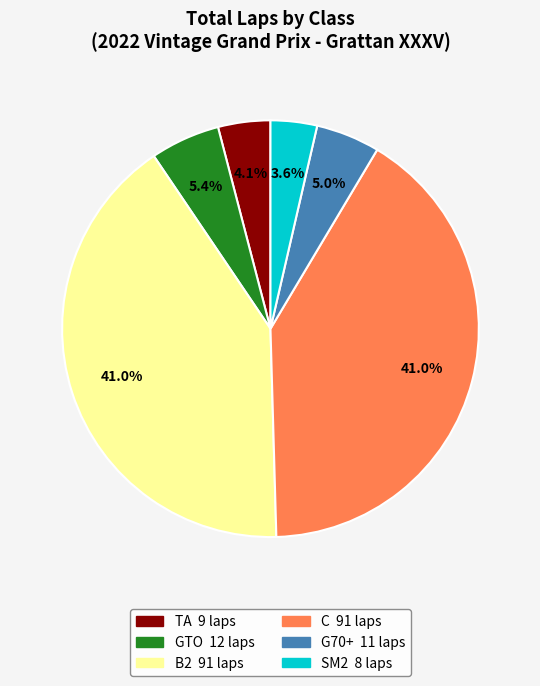

What is the total percentage of GTO and B2?

46.4%